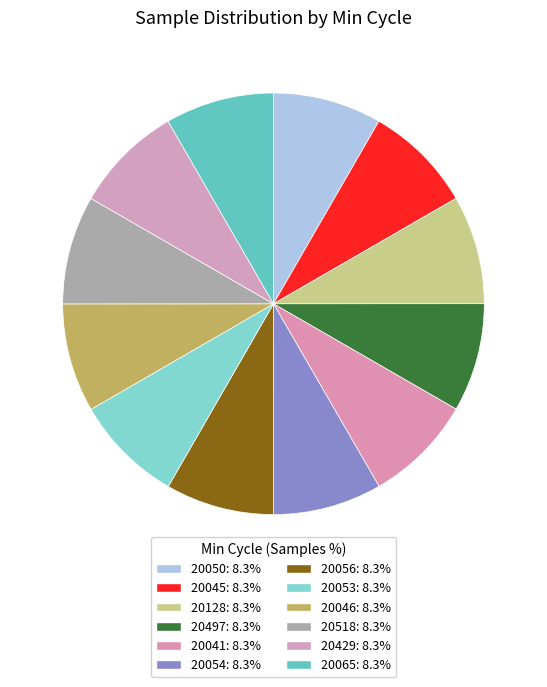

To the nearest percent, what is the combined percentage of 20050 and 20518?

17%